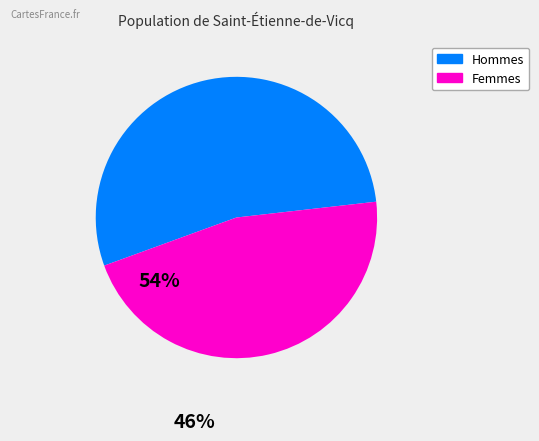

Is there any slice that represents more than half of the pie?

Yes